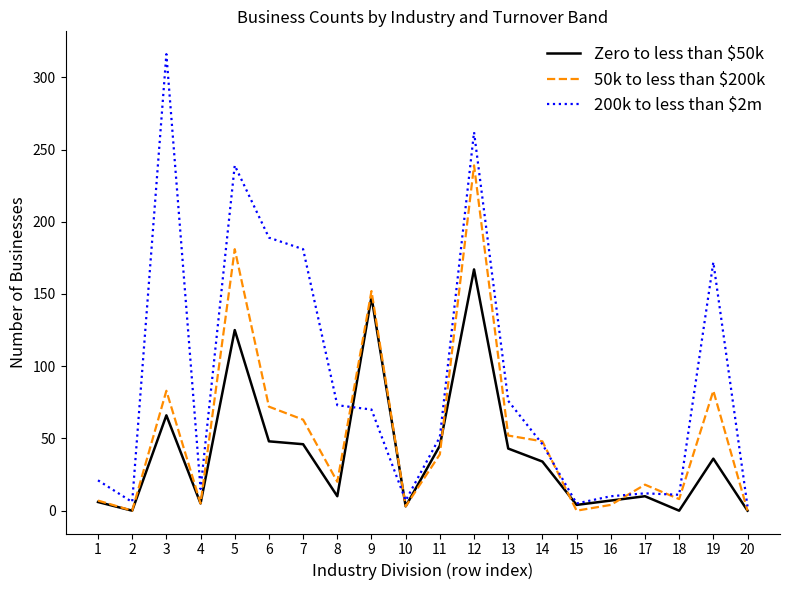

The value of Zero to less than $50k at 5 is 34. True or false?

False